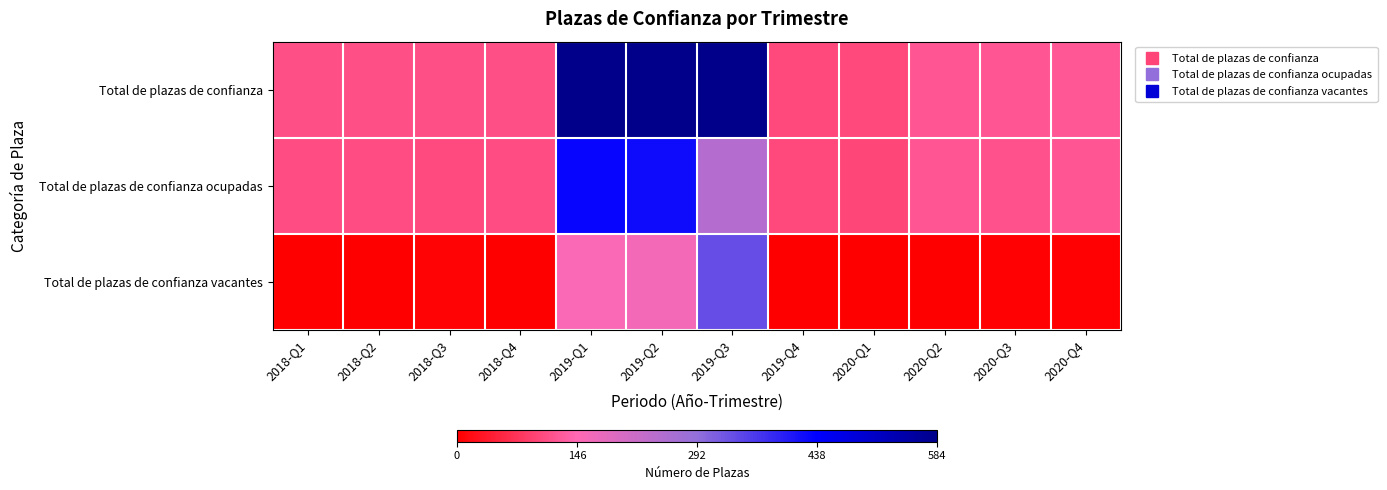

Reading left to right, extract all data points from this chart.

Total de plazas de confianza: 2018-Q1=110	2018-Q2=110	2018-Q3=110	2018-Q4=110	2019-Q1=584	2019-Q2=584	2019-Q3=584	2019-Q4=102	2020-Q1=102	2020-Q2=120	2020-Q3=120	2020-Q4=123
Total de plazas de confianza ocupadas: 2018-Q1=109	2018-Q2=109	2018-Q3=104	2018-Q4=109	2019-Q1=430	2019-Q2=424	2019-Q3=247	2019-Q4=102	2020-Q1=100	2020-Q2=119	2020-Q3=116	2020-Q4=119
Total de plazas de confianza vacantes: 2018-Q1=1	2018-Q2=1	2018-Q3=6	2018-Q4=1	2019-Q1=154	2019-Q2=160	2019-Q3=337	2019-Q4=0	2020-Q1=2	2020-Q2=1	2020-Q3=4	2020-Q4=4